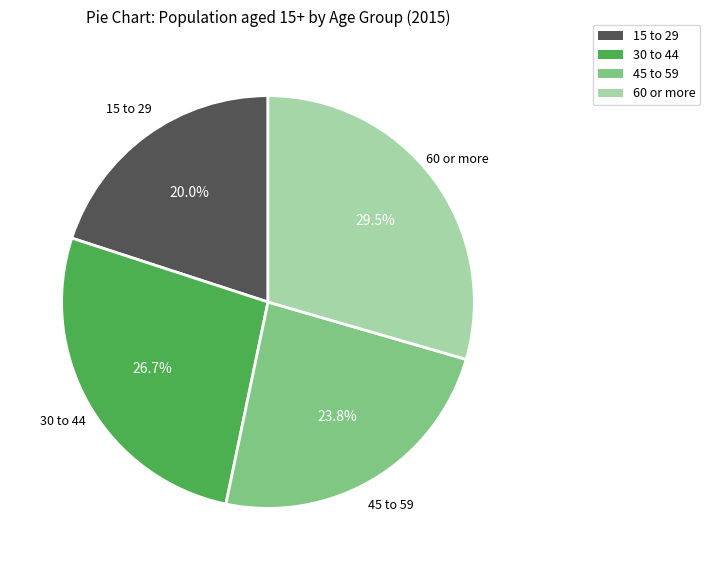

Which category has the smallest portion of the pie?

15 to 29